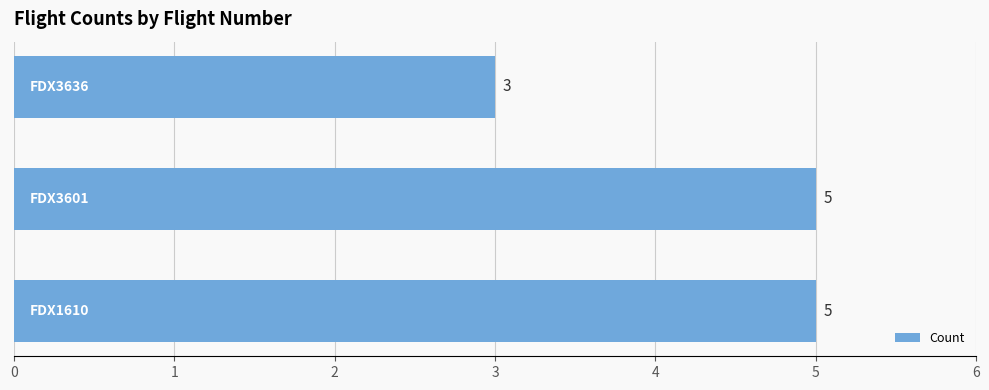

Count the values in the range 3 to 5.

3